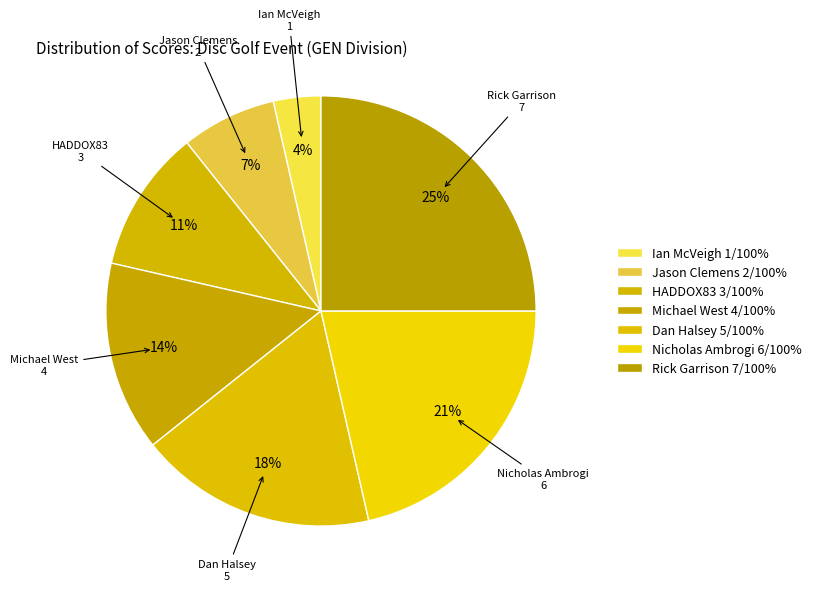

How many segments does this pie chart have?

7